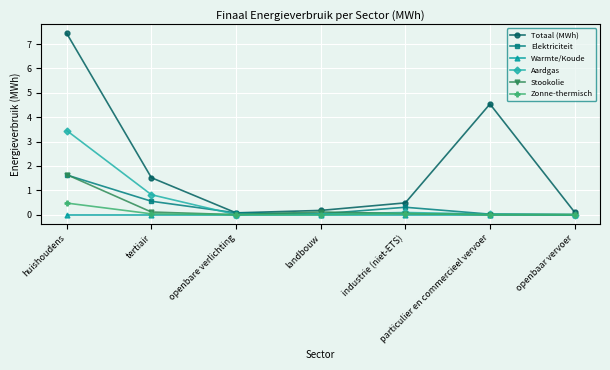

The Zonne-thermisch series shows 0.0 at particulier en commercieel vervoer. True or false?

True